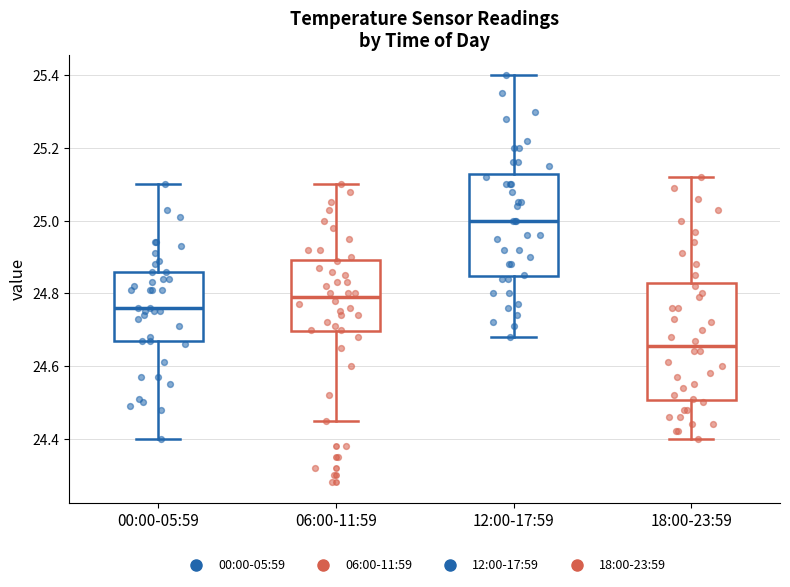

Which box is the tallest, from its lower edge to its upper edge?

18:00-23:59